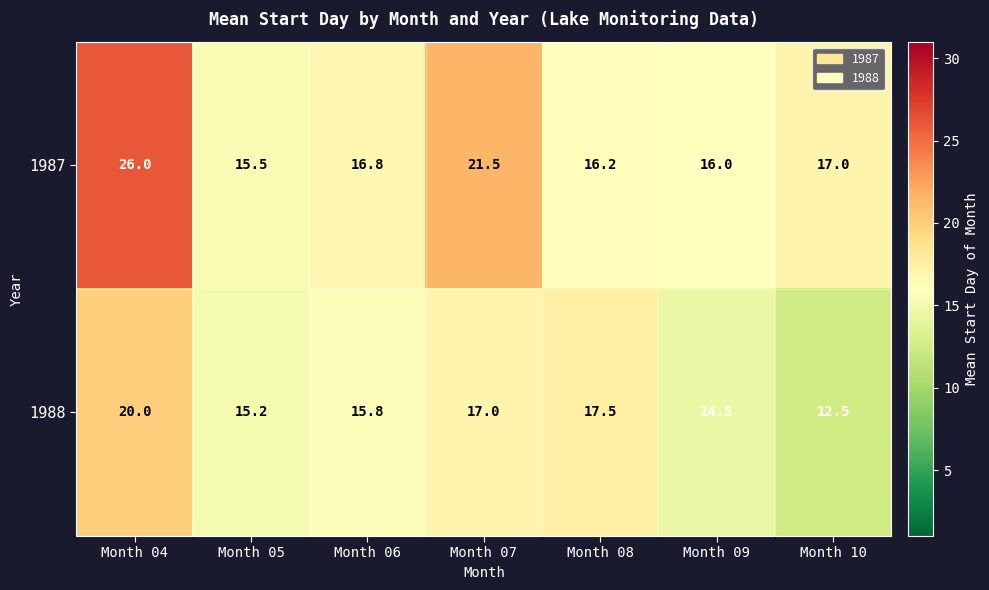

Which series changed the most between Month 06 and Month 08?

1988